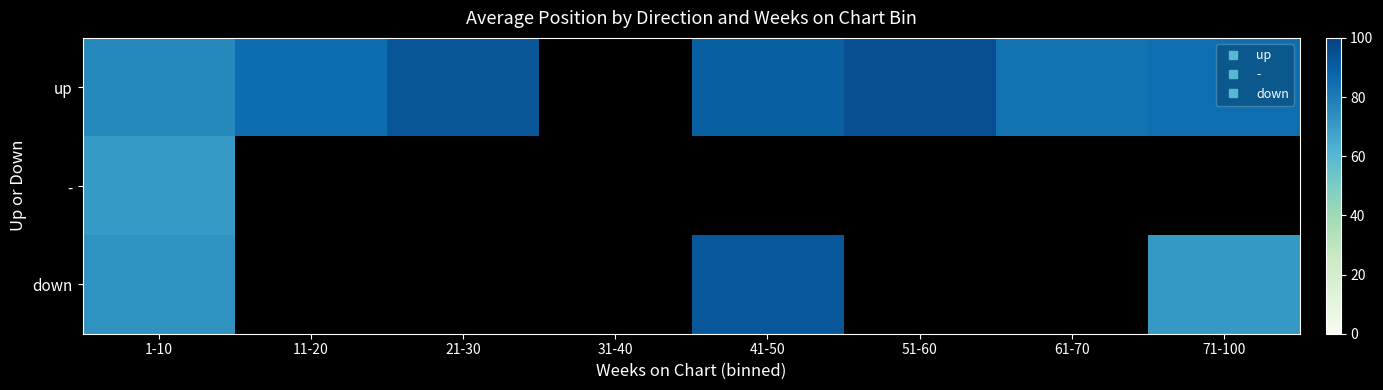

At which category is the sum across all series the highest?

1-10